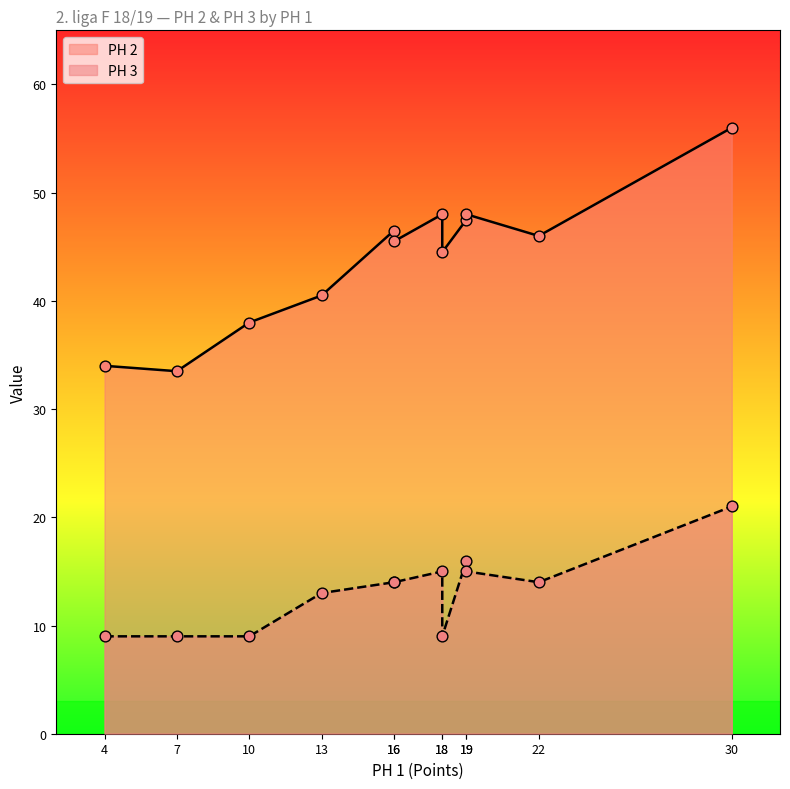

What is the total value across all series at 16?

60.5